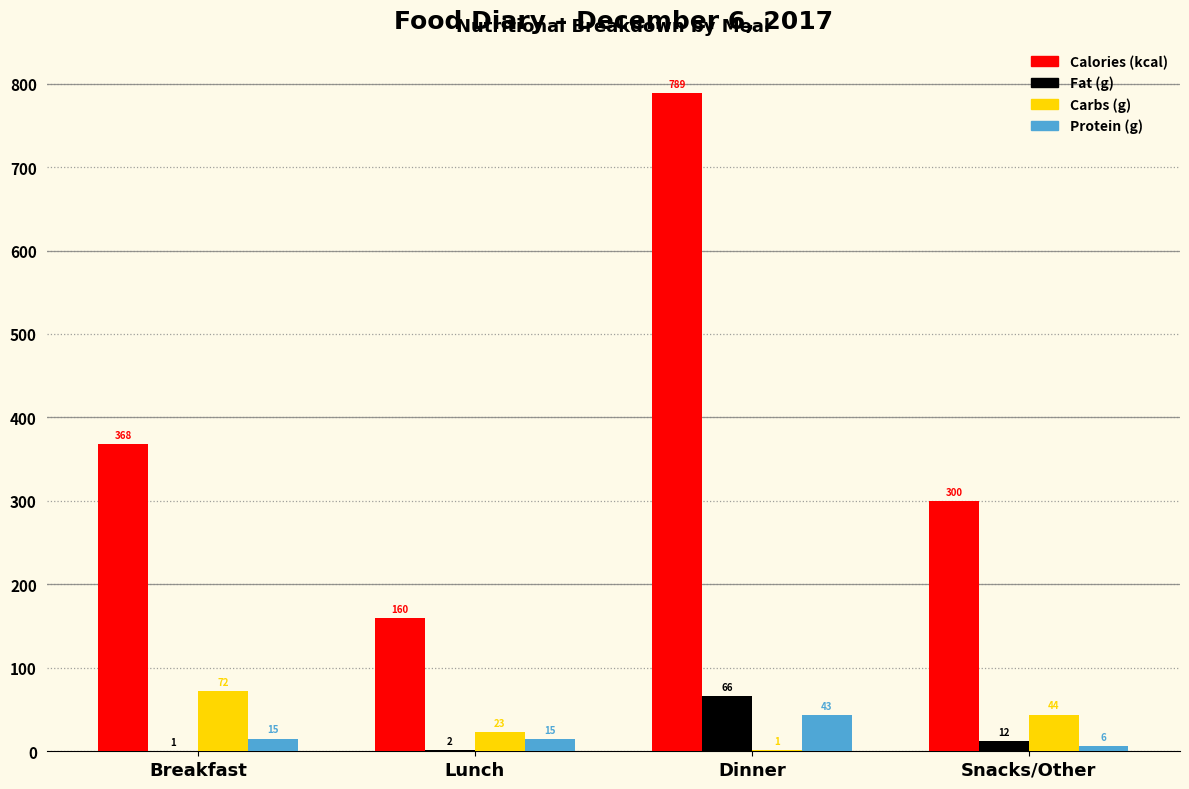

Is it true that Protein (g) equals 15.2 at Breakfast?

True